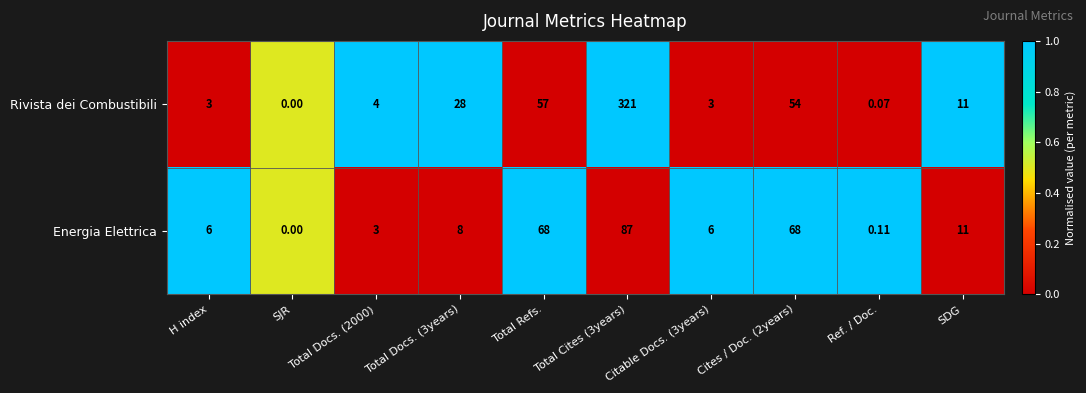

Rank the series by their average value, from highest to lowest.

Rivista dei Combustibili, Energia Elettrica